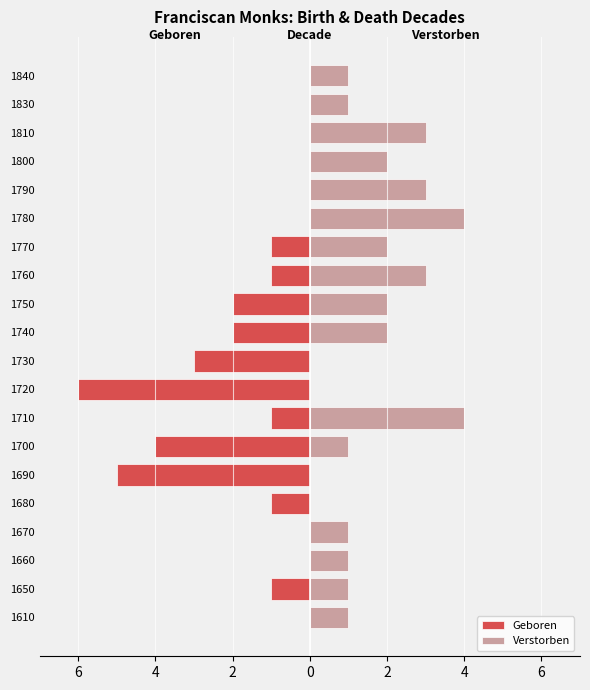

Is the value of Verstorben at 1720 greater than the value of Geboren at 1690?

Yes